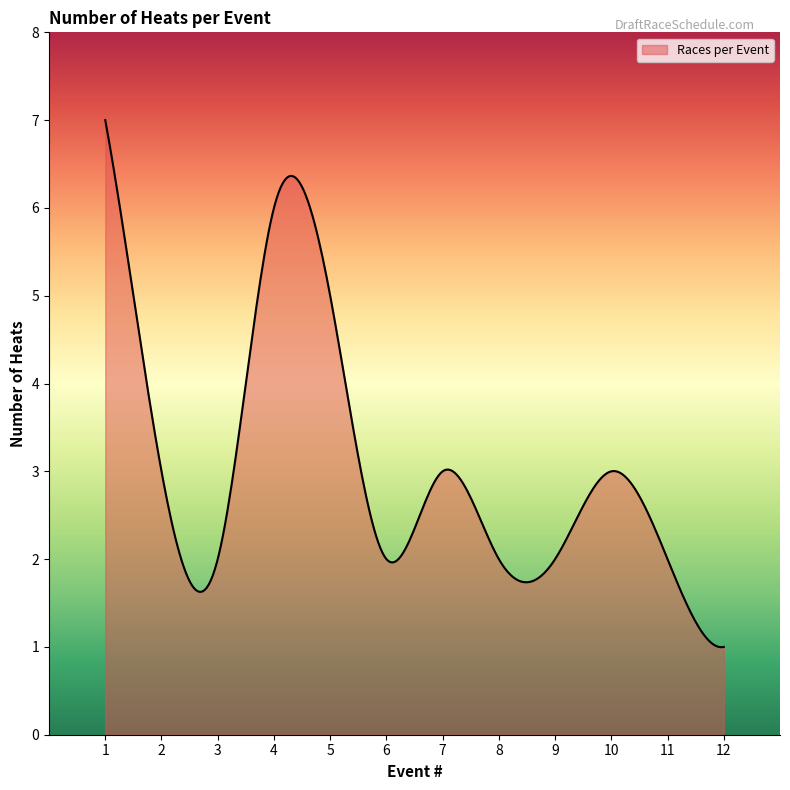

What is the greatest value displayed?

7.0